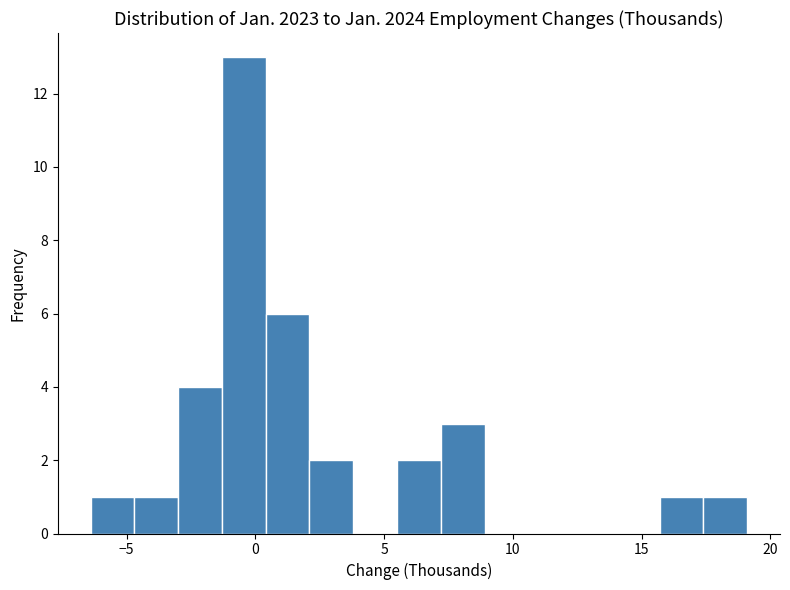

Around what value on the x-axis is the tallest bar? Give the approximate position of its centre, as read against the axis.

-0.5